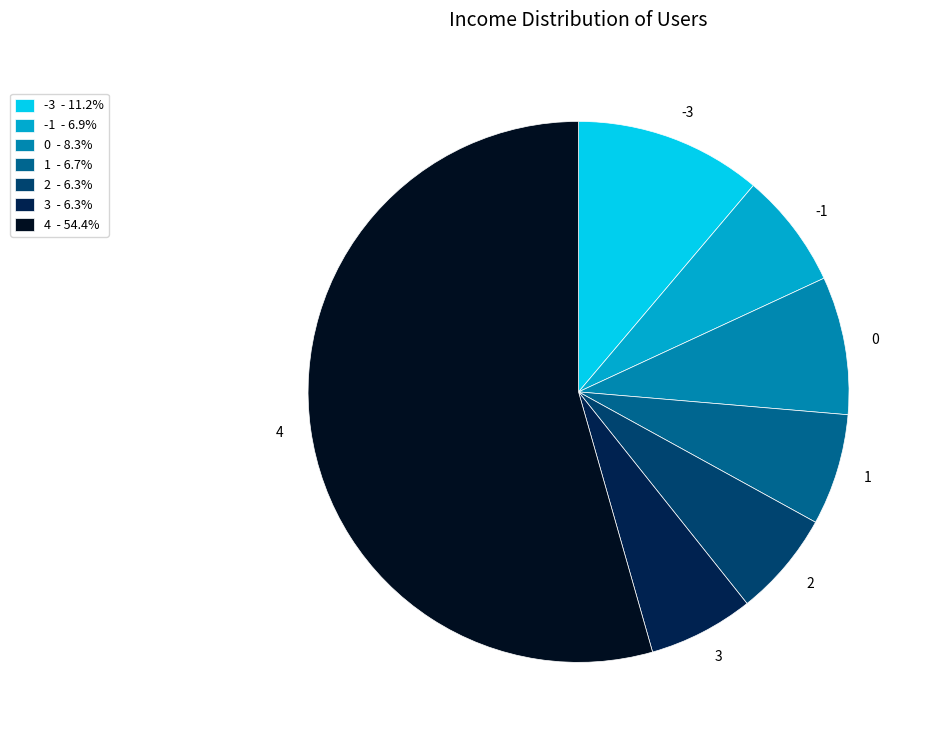

Combined, do 0 and -1 account for over 50%?

No